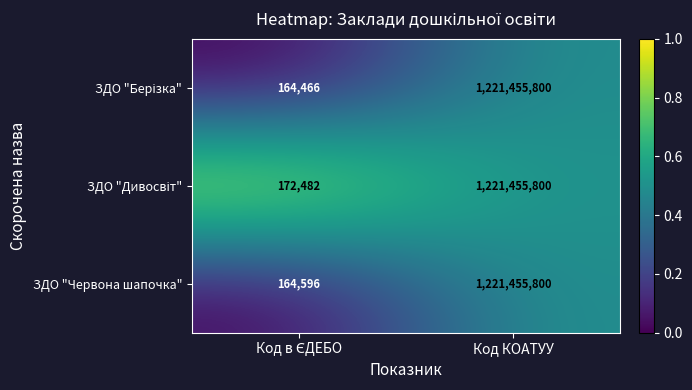

True or false: ЗДО "Червона шапочка" has a value of 1221455800 at Код КОАТУУ.

True